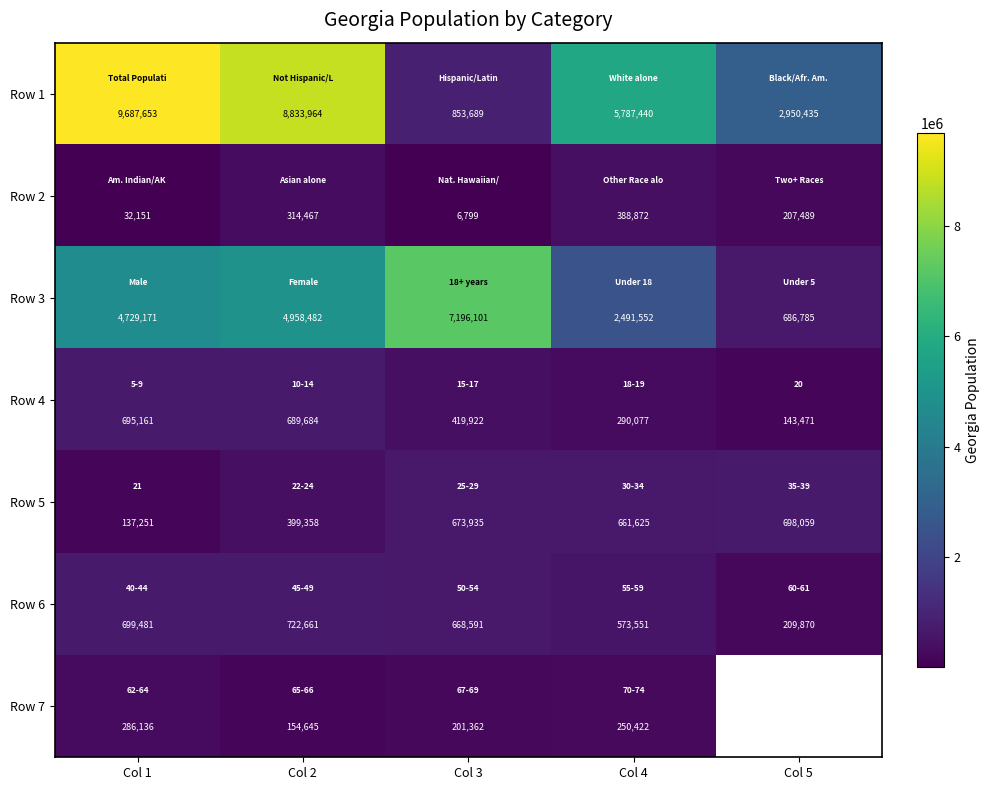

How many values in the Row 1 series exceed 5787440?

2